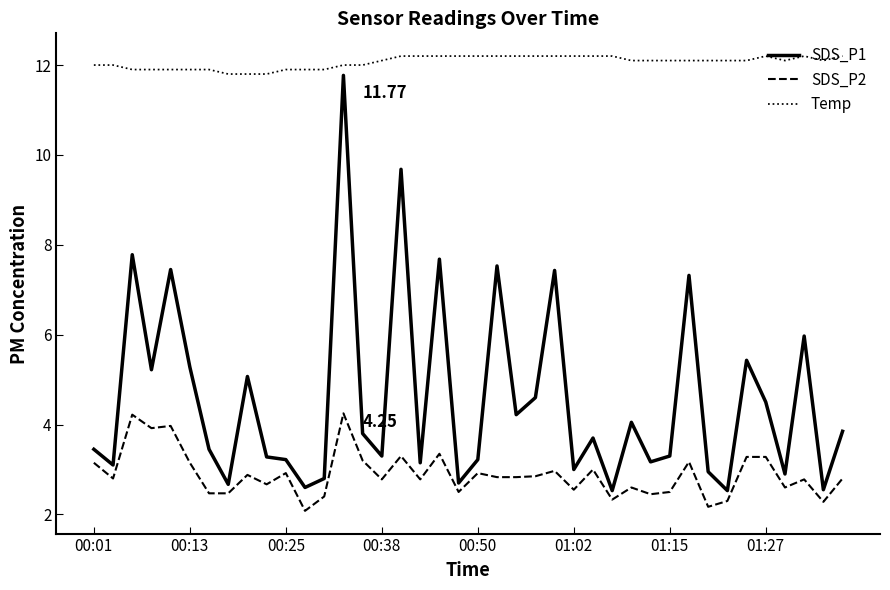

At how many categories does at least one series exceed 10?

40